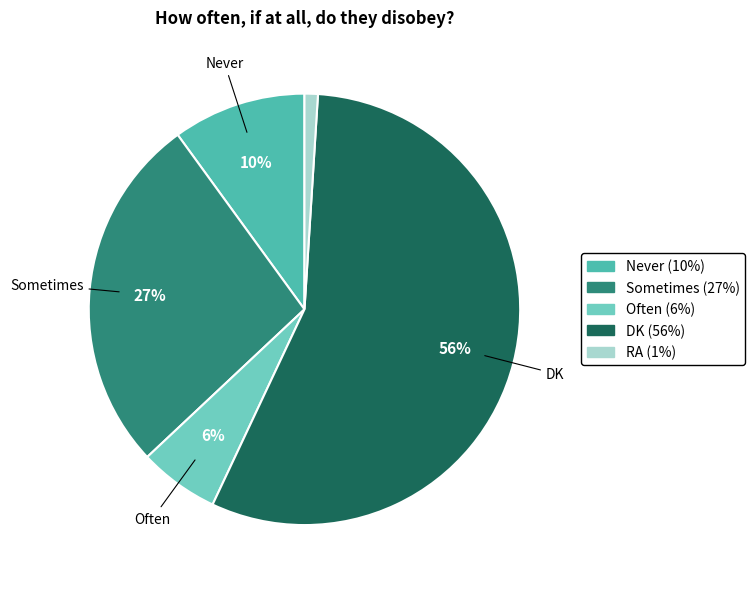

Does any single category account for the majority?

Yes